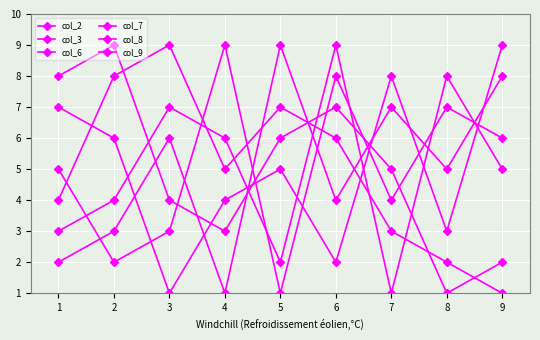

At which category does the chart reach its minimum across all series?

4